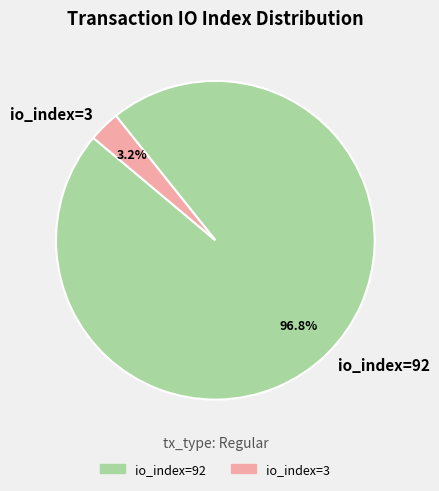

How many slices are in this pie chart?

2